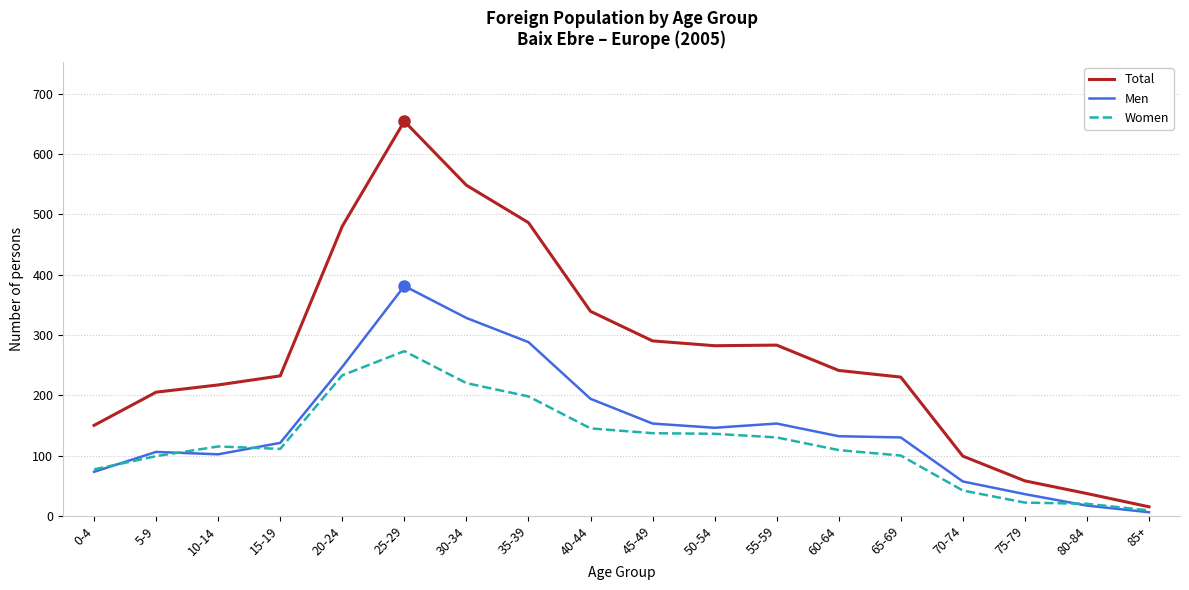

What position from the right is 20-24?

14